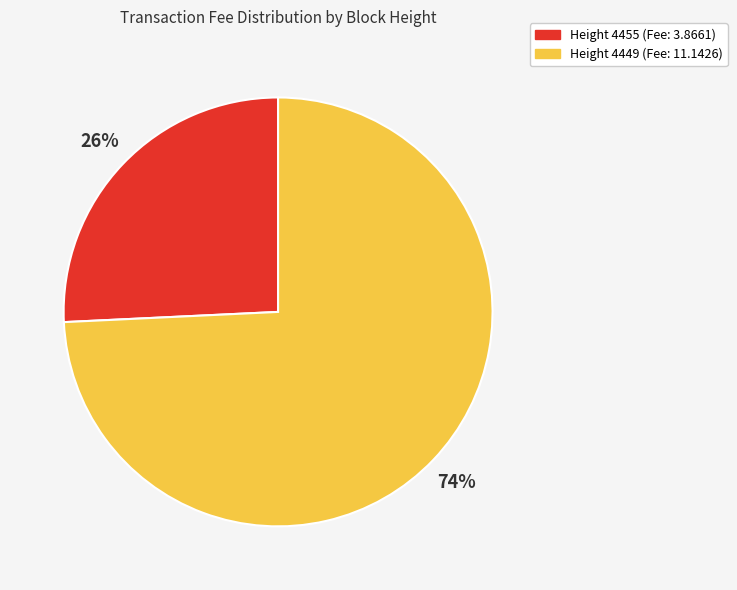

To the nearest percent, what is the difference between the largest and smallest slice percentages?

48%